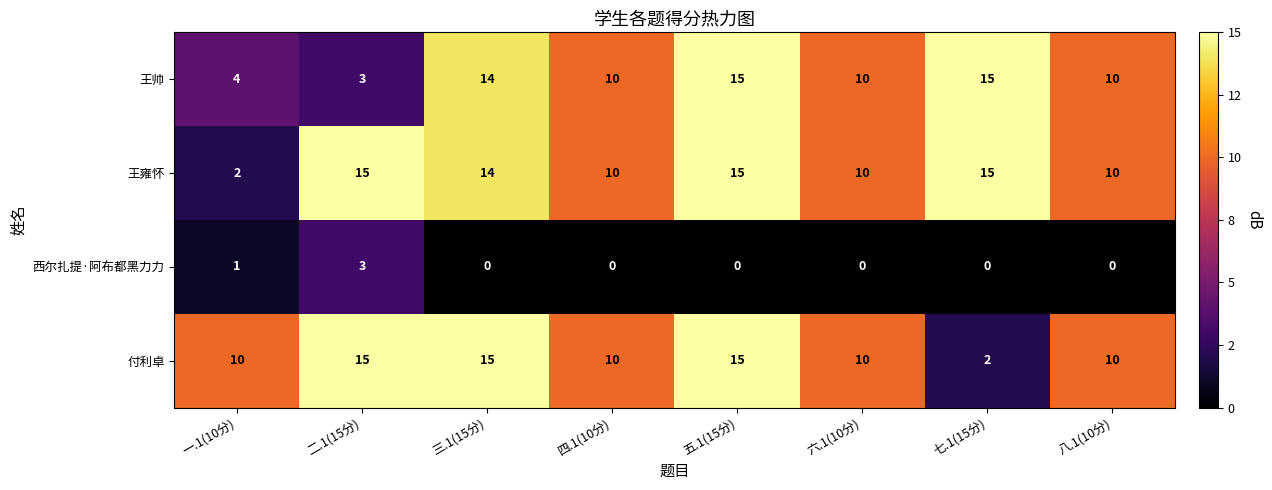

Which category has the lowest value in the 付利卓 series?

七.1(15分)